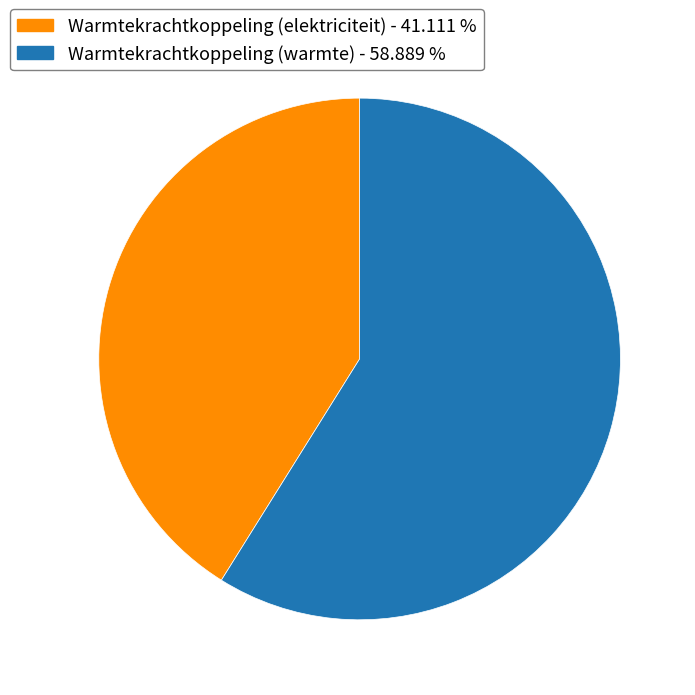

Is there any slice that represents more than half of the pie?

Yes